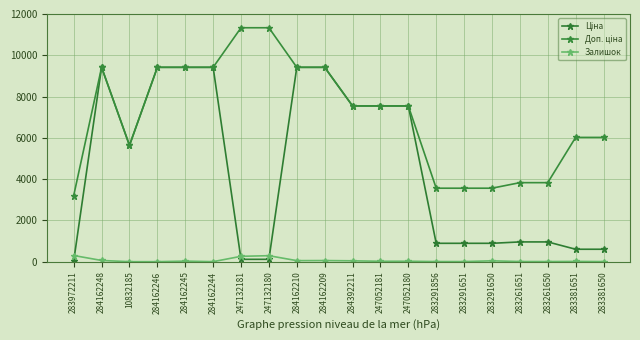

In Ціна, how many points are higher than both neighbors (excluding endpoints)?

1